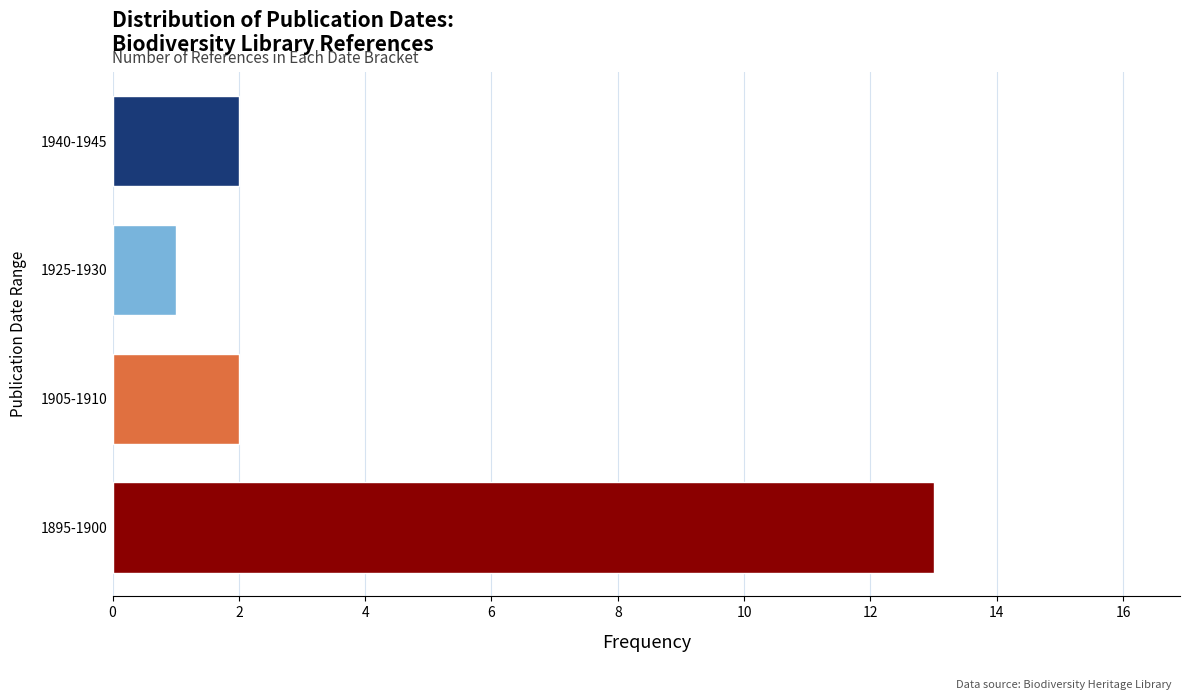

Reading bottom to top, extract all data points from this chart.

1895-1900=13	1905-1910=2	1925-1930=1	1940-1945=2